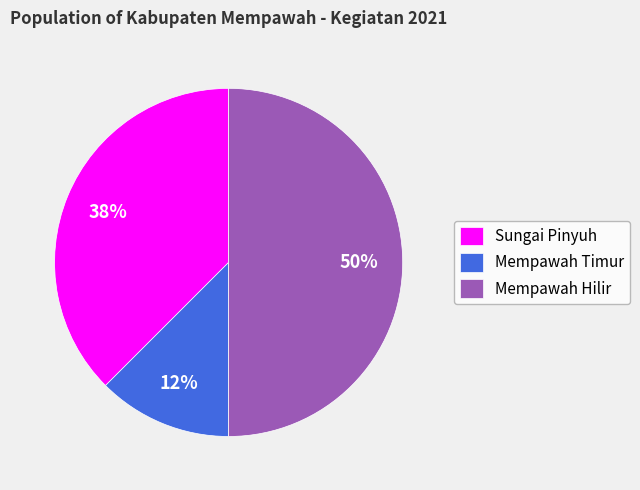

How many segments does this pie chart have?

3